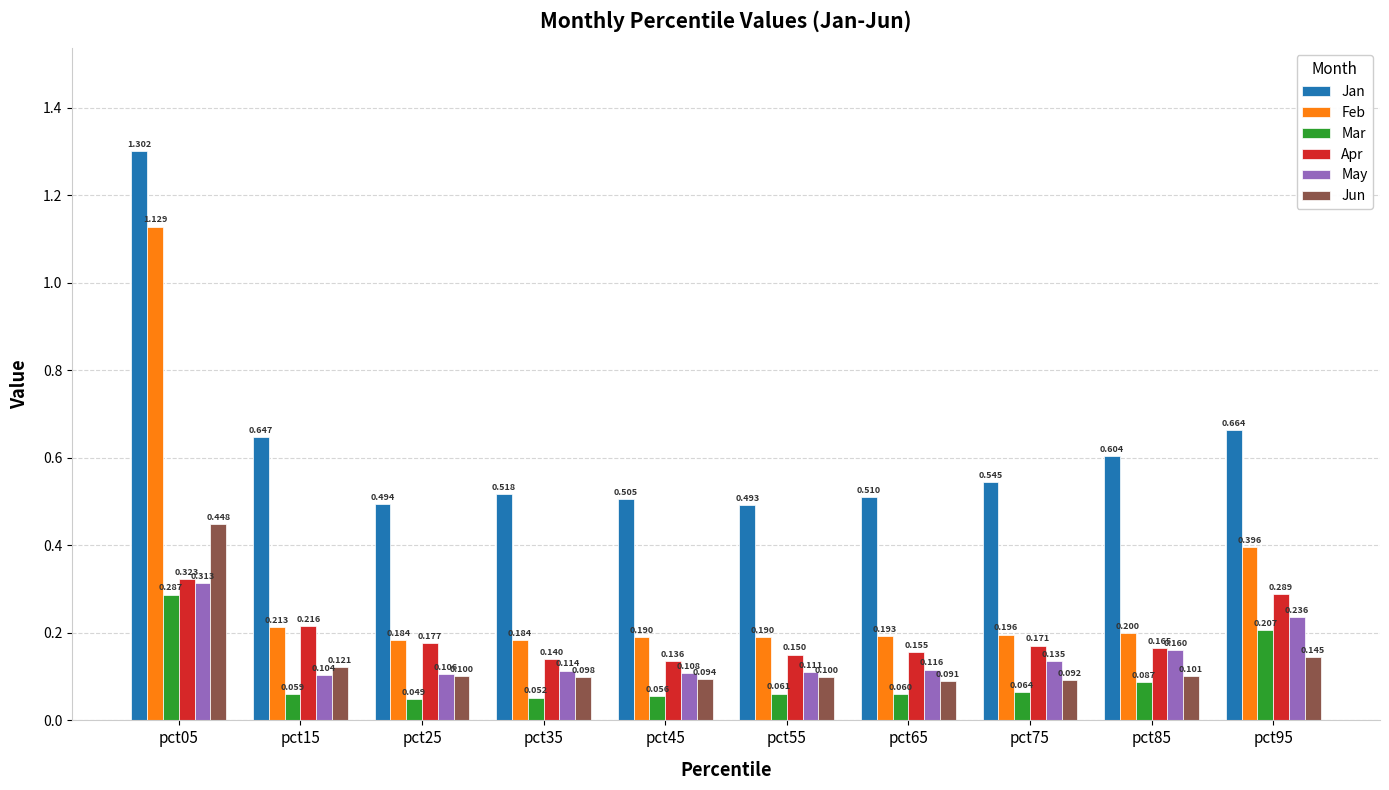

How many distinct data groups are displayed?

6